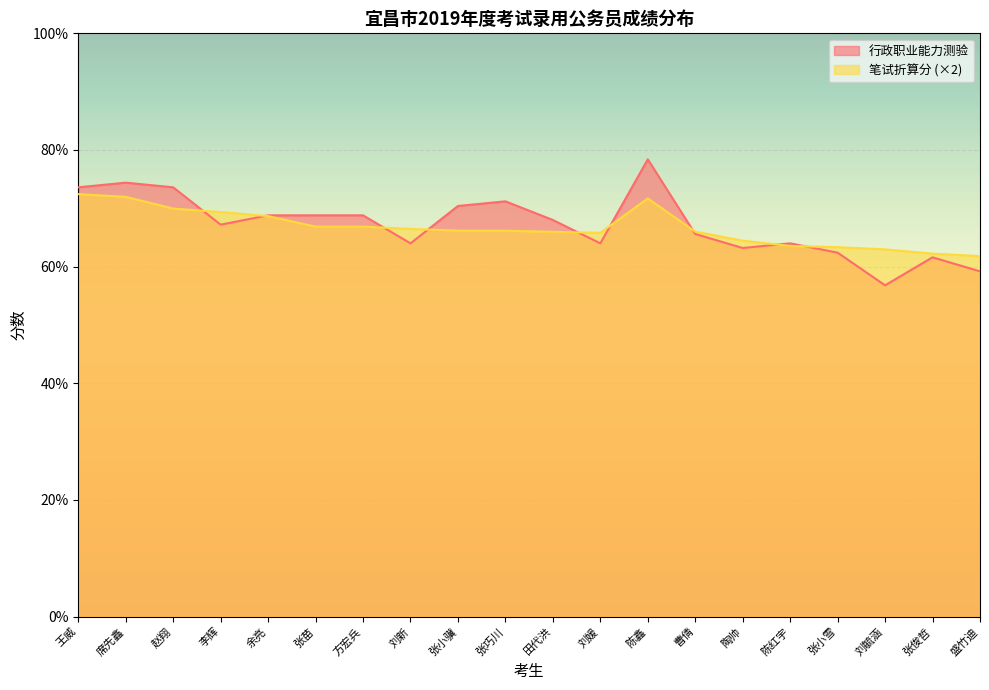

Rank the series by their maximum value, from highest to lowest.

行政职业能力测验, 笔试折算分 (×2)